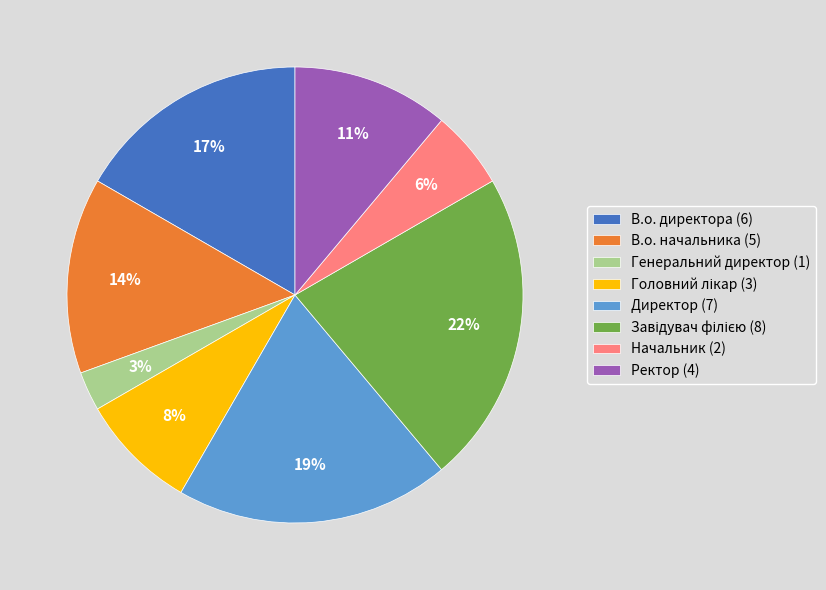

Do В.о. начальника (5) and Ректор (4) together represent more than half of the pie?

No